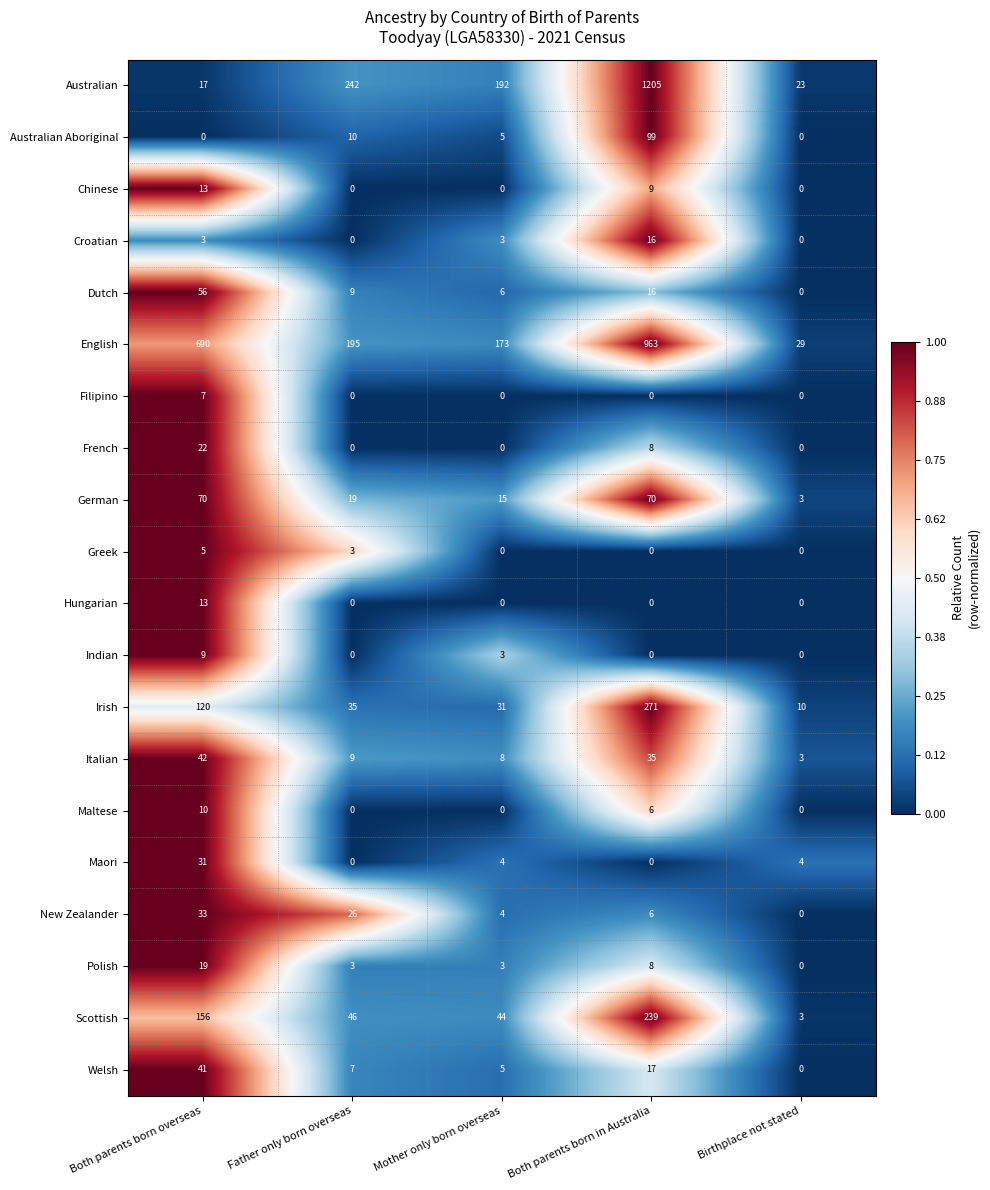

What is the difference between the Australian values at Both parents born overseas and Father only born overseas?

225